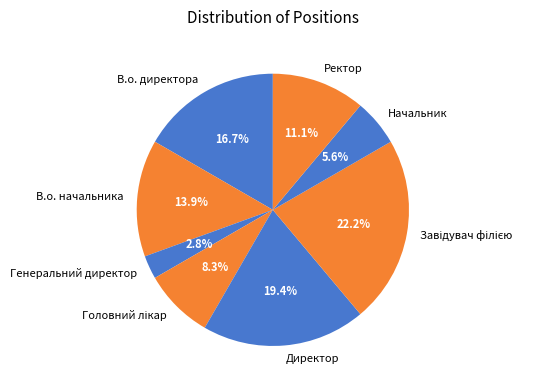

To the nearest percent, what portion does Начальник represent?

6%